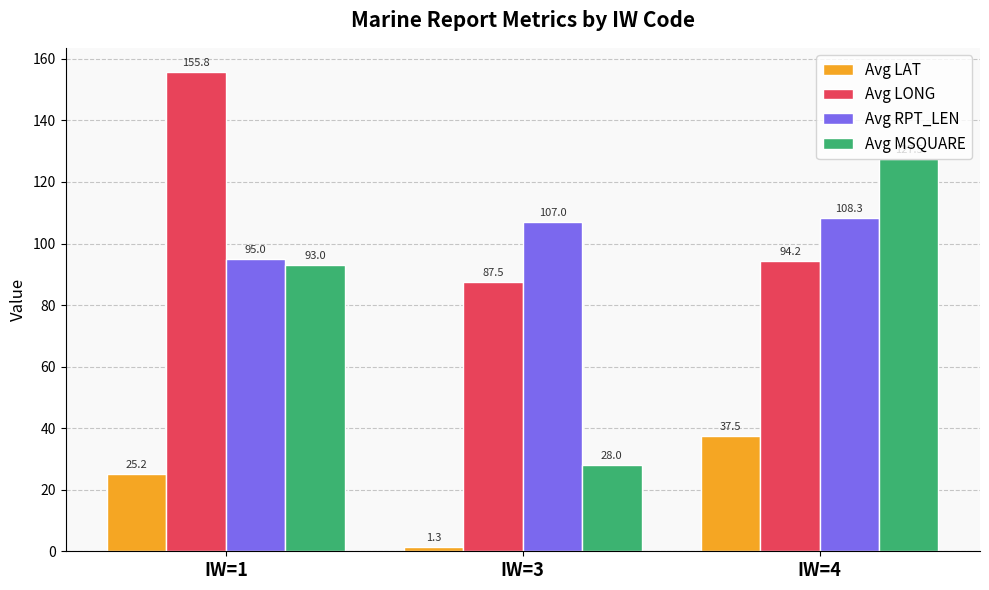

How many bars are there in total?

12